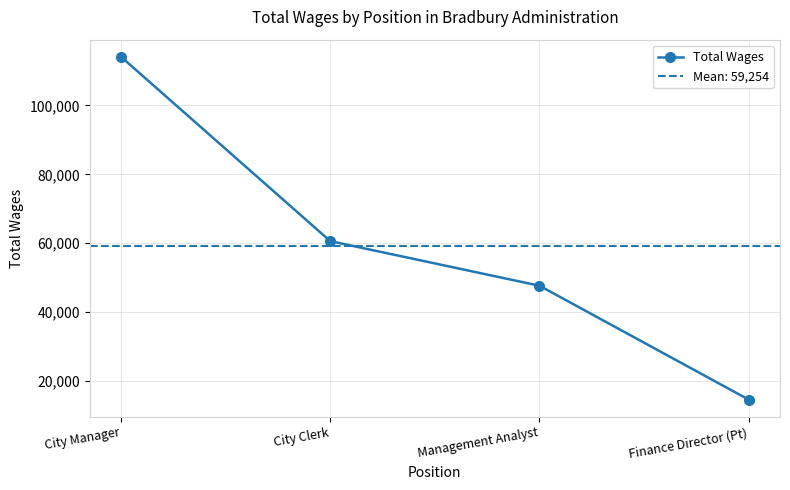

How many categories are shown in the chart?

4